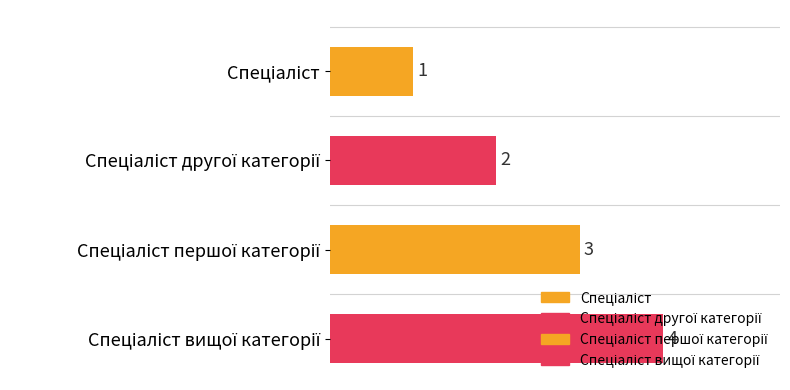

What is the value of the 3rd bar from the left?

3